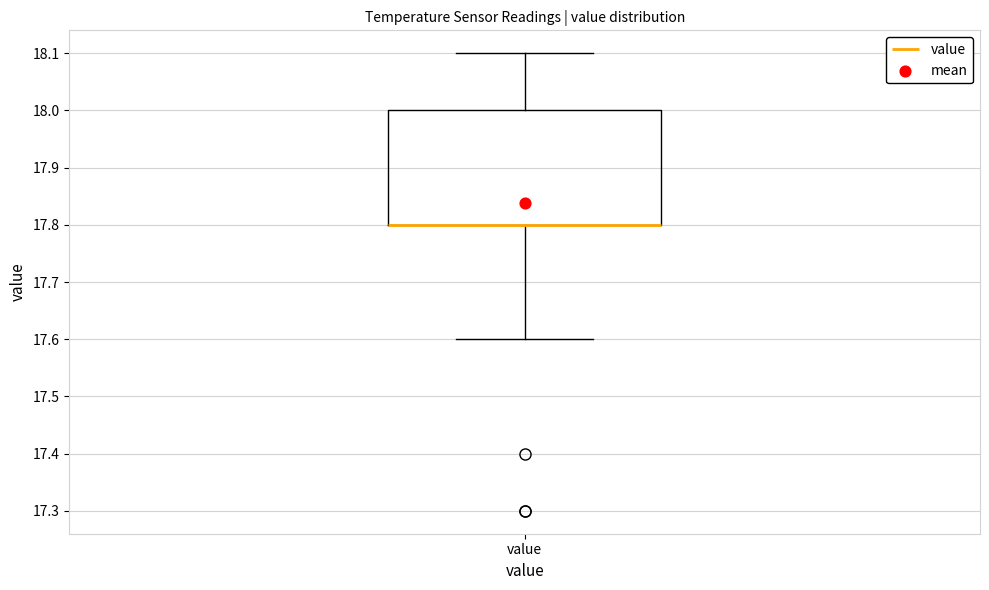

Transcribe this box plot: give where the median line is, the range the box spans, and where the two whiskers end, as read against the y-axis. The values are not printed on the chart, so give them approximately, as read against the axis.

median 17.8 (drawn on the box's lower edge), box 17.8 to 18.0, whiskers 17.6 to 18.1